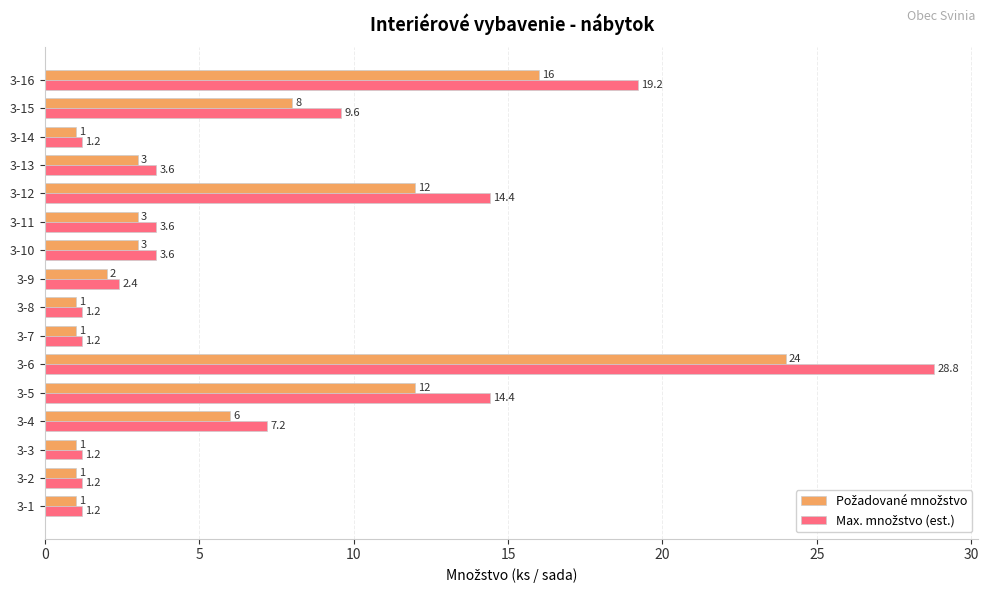

What is the greatest value displayed?

28.8